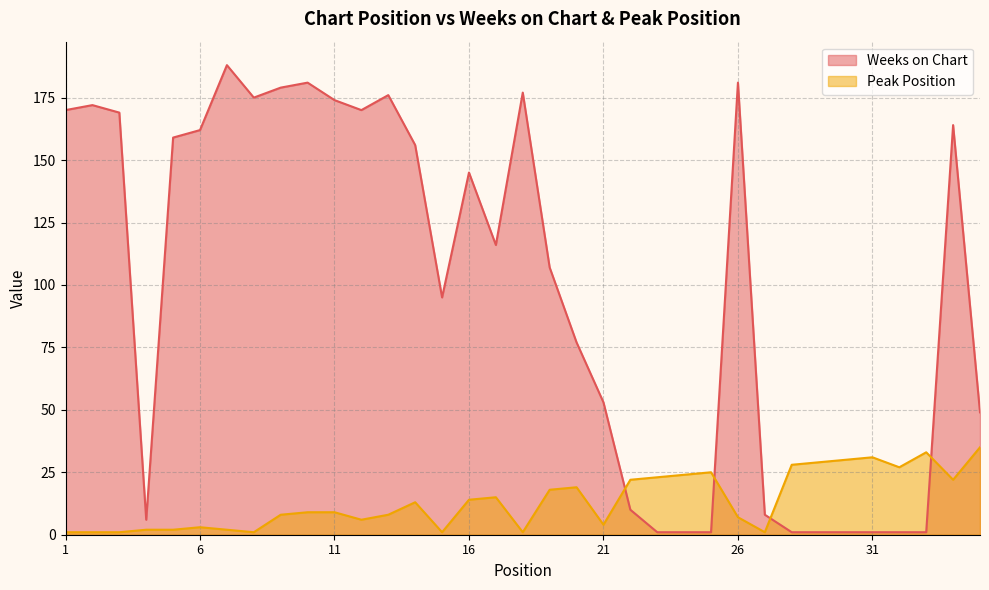

How many data points does each series have?

35